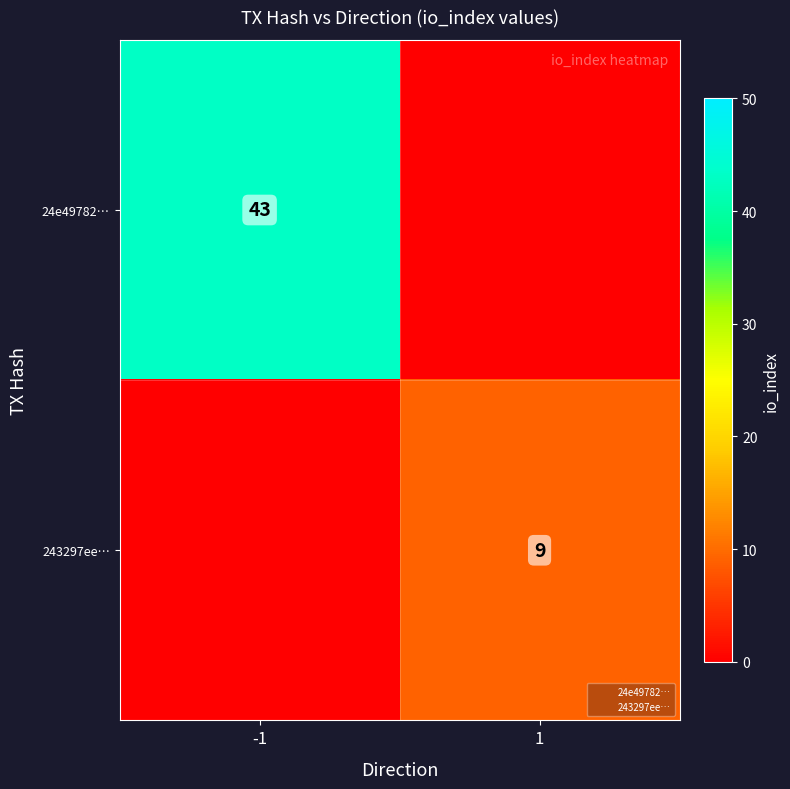

What is the total value across all series at 1?

9